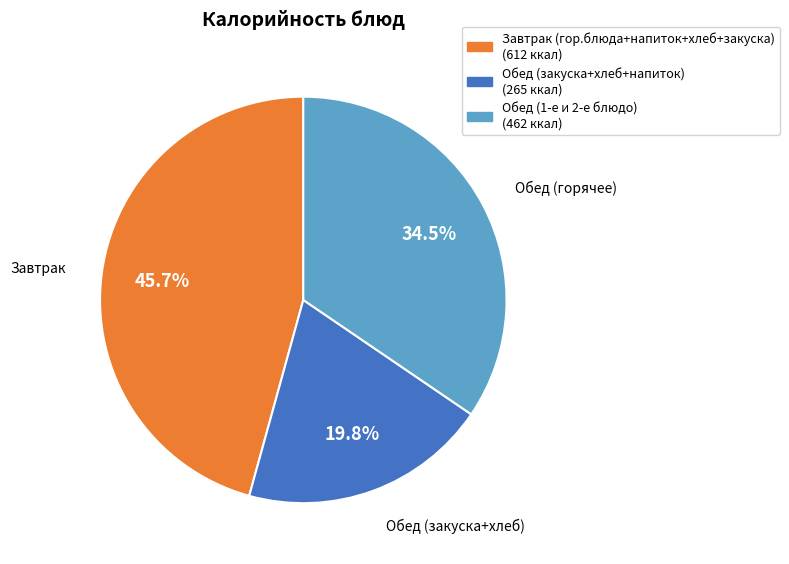

Rank the categories by value from highest to lowest.

Завтрак (гор.блюда+напиток+хлеб+закуска) (612 ккал), Обед (1-е и 2-е блюдо) (462 ккал), Обед (закуска+хлеб+напиток) (265 ккал)